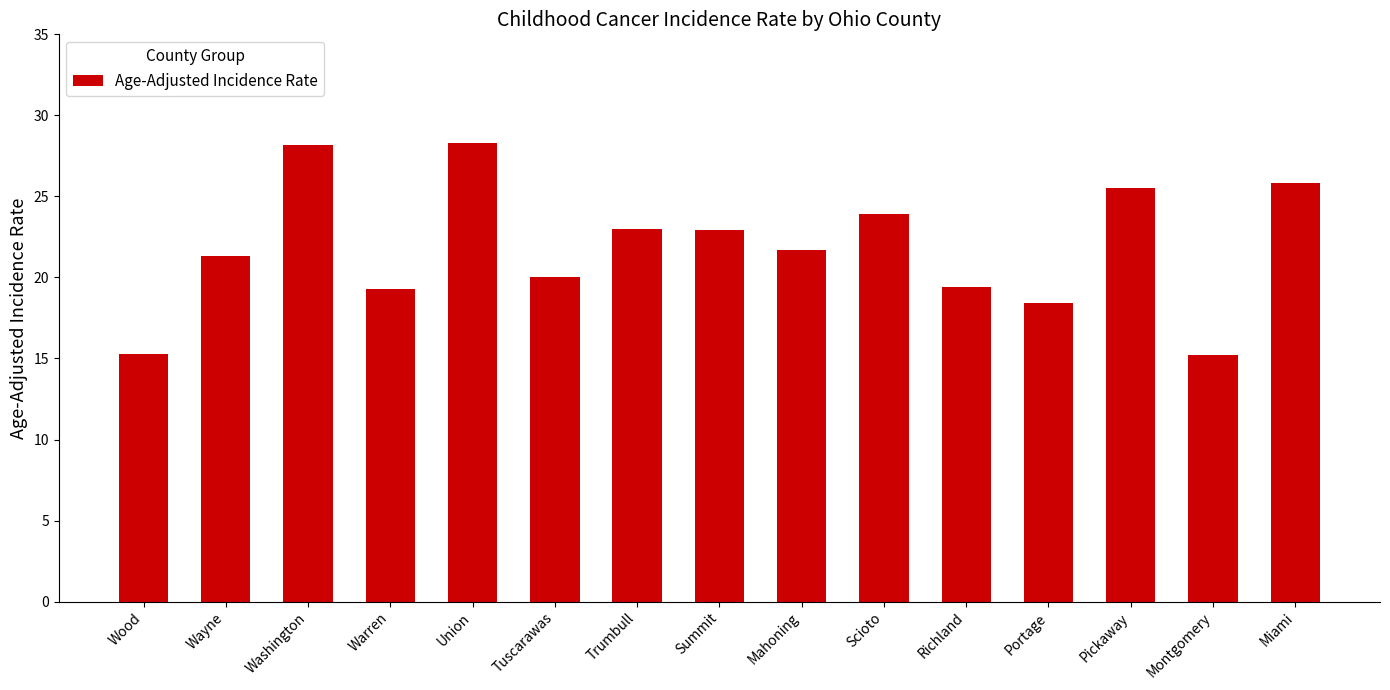

The chart shows a value of 31.8 at Mahoning. True or false?

False